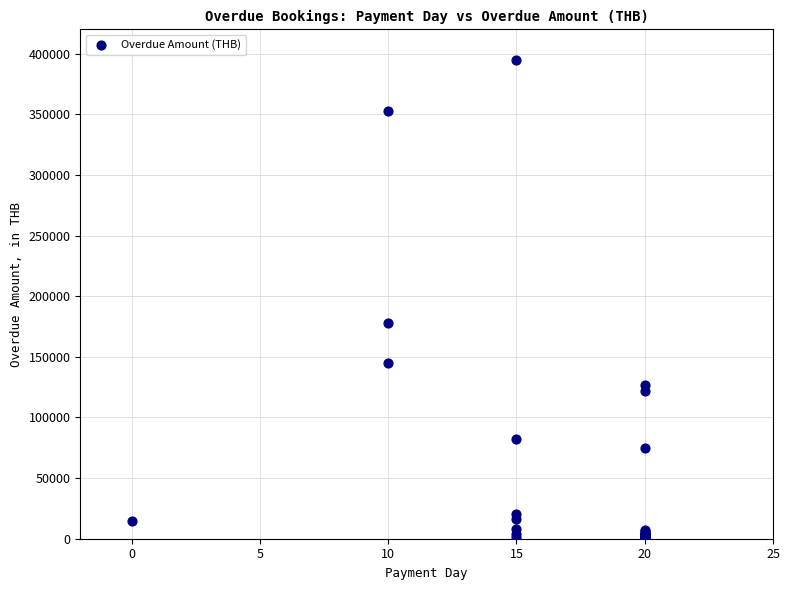

What Y value in the scatter plot is closest to 197410?

177600.0